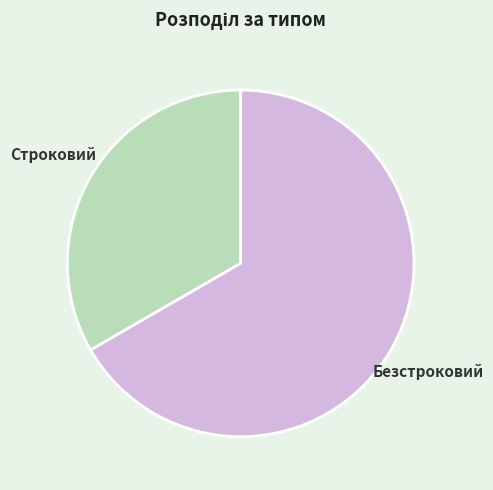

Is Строковий the majority of the pie?

No